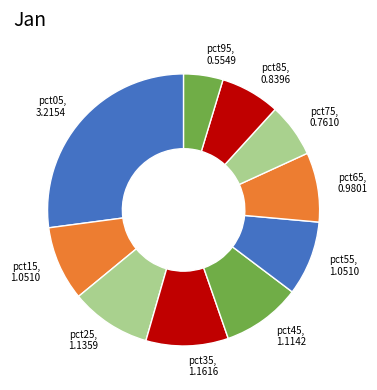

Is there a majority slice in this chart?

No